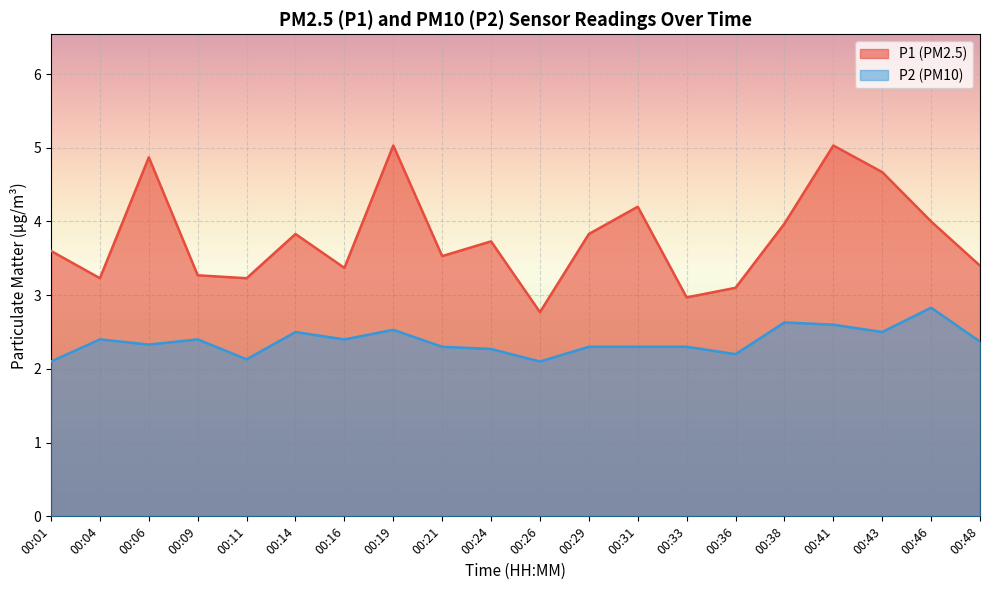

At which label is P2 closest to 2?

00:01